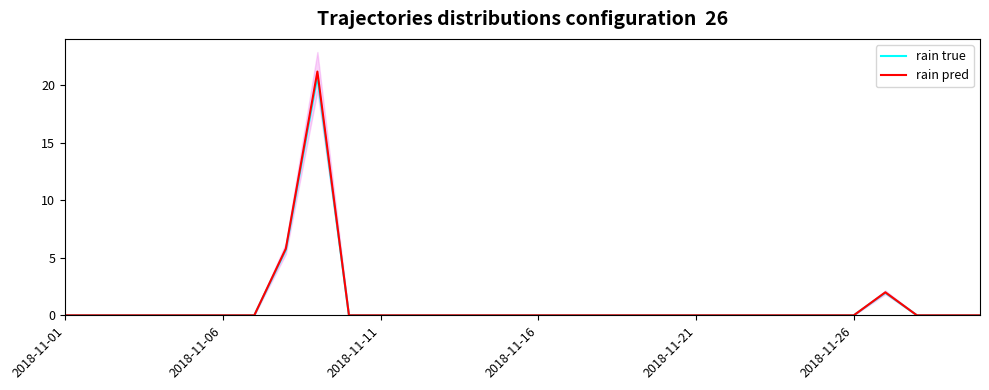

Is it true that rain pred equals 0.0 at 2018-11-26?

True